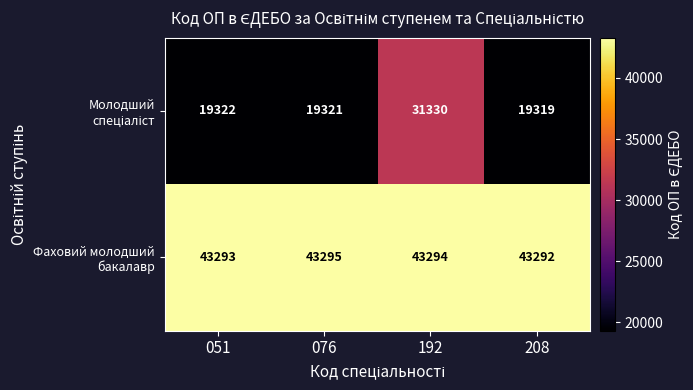

What is the maximum value shown in the chart?

43295